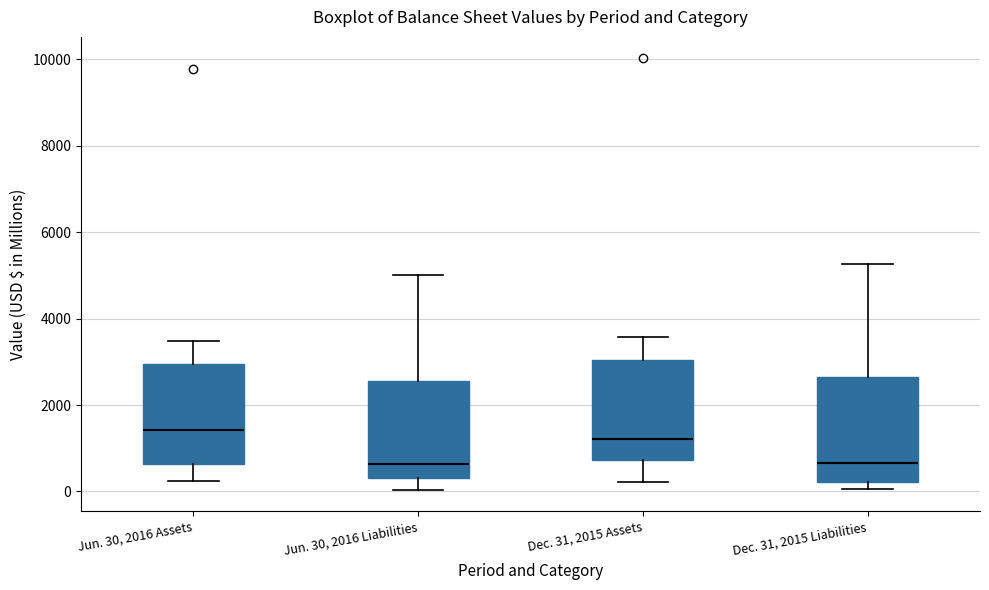

Which box's median line is the highest?

Jun. 30, 2016 Assets